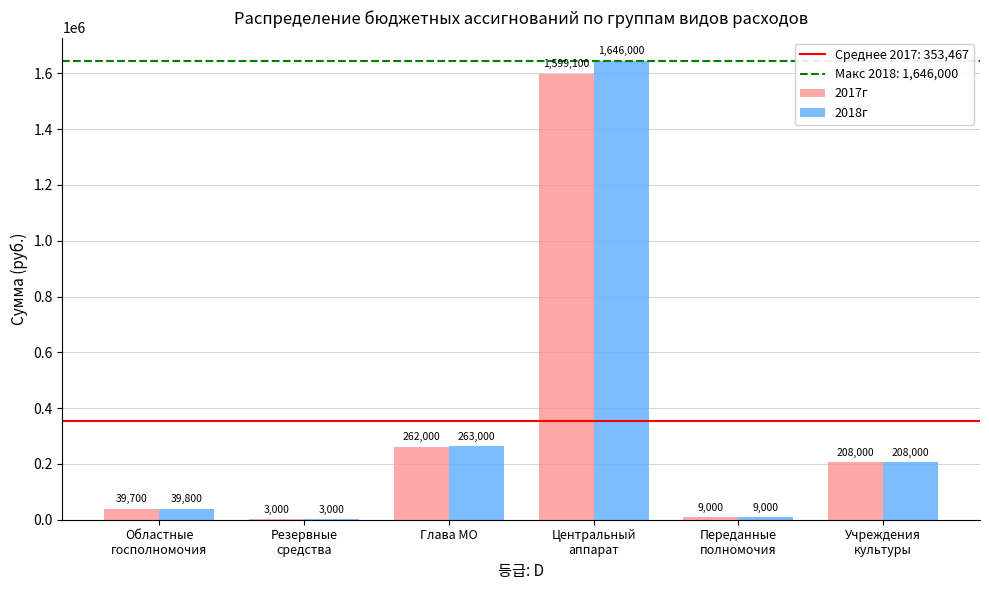

Count the number of data series in this chart.

2